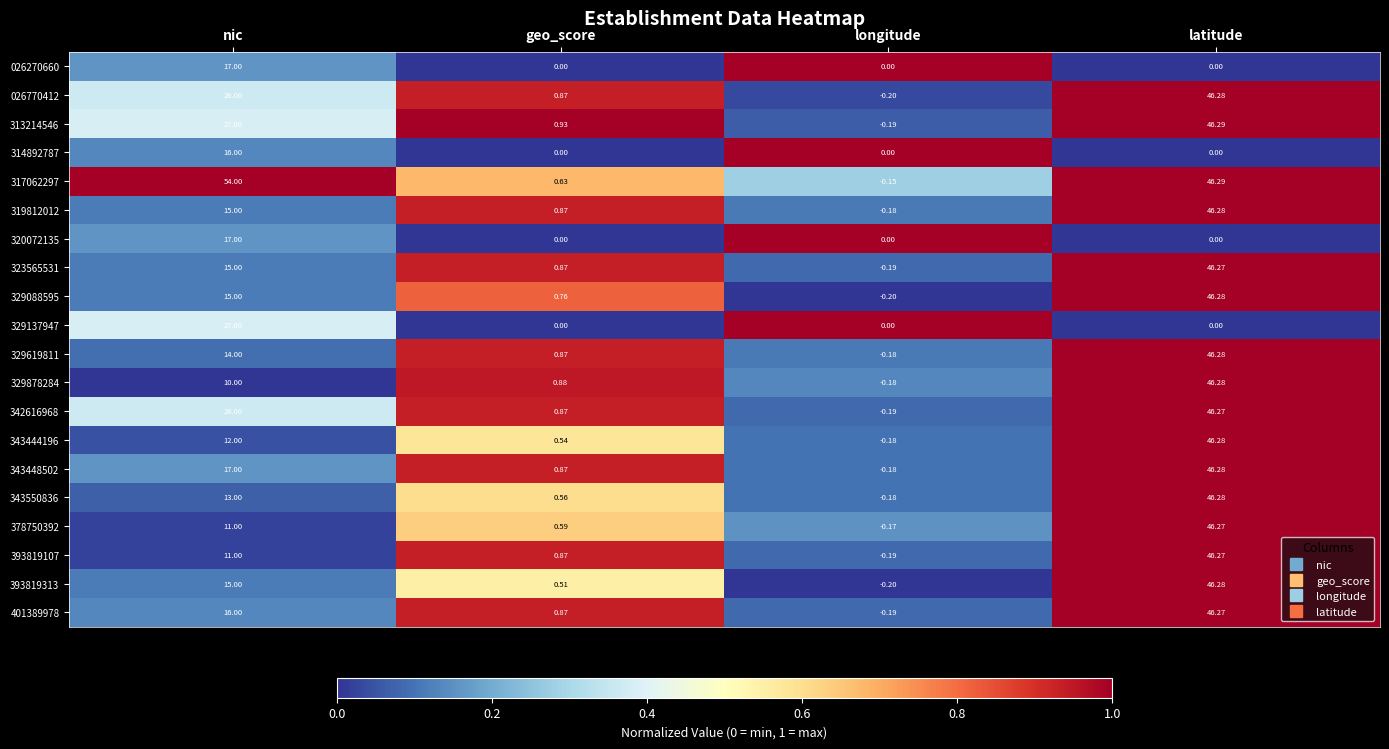

Is the value of 317062297 at nic greater than the value of 329088595 at longitude?

Yes